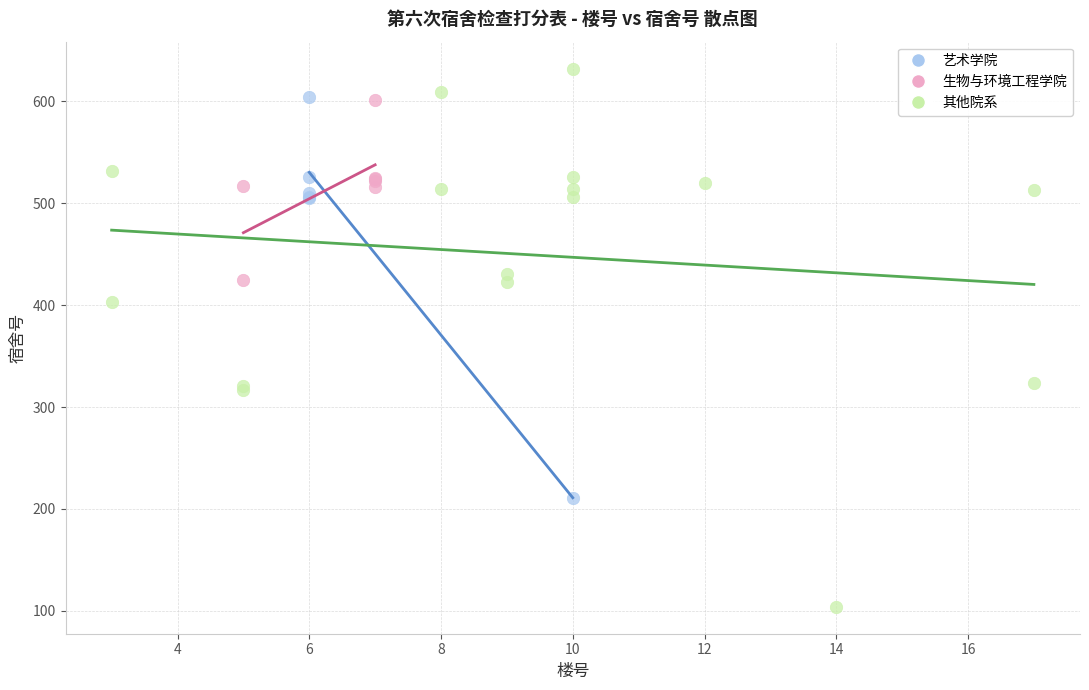

Which series contains the highest Y value?

其他院系